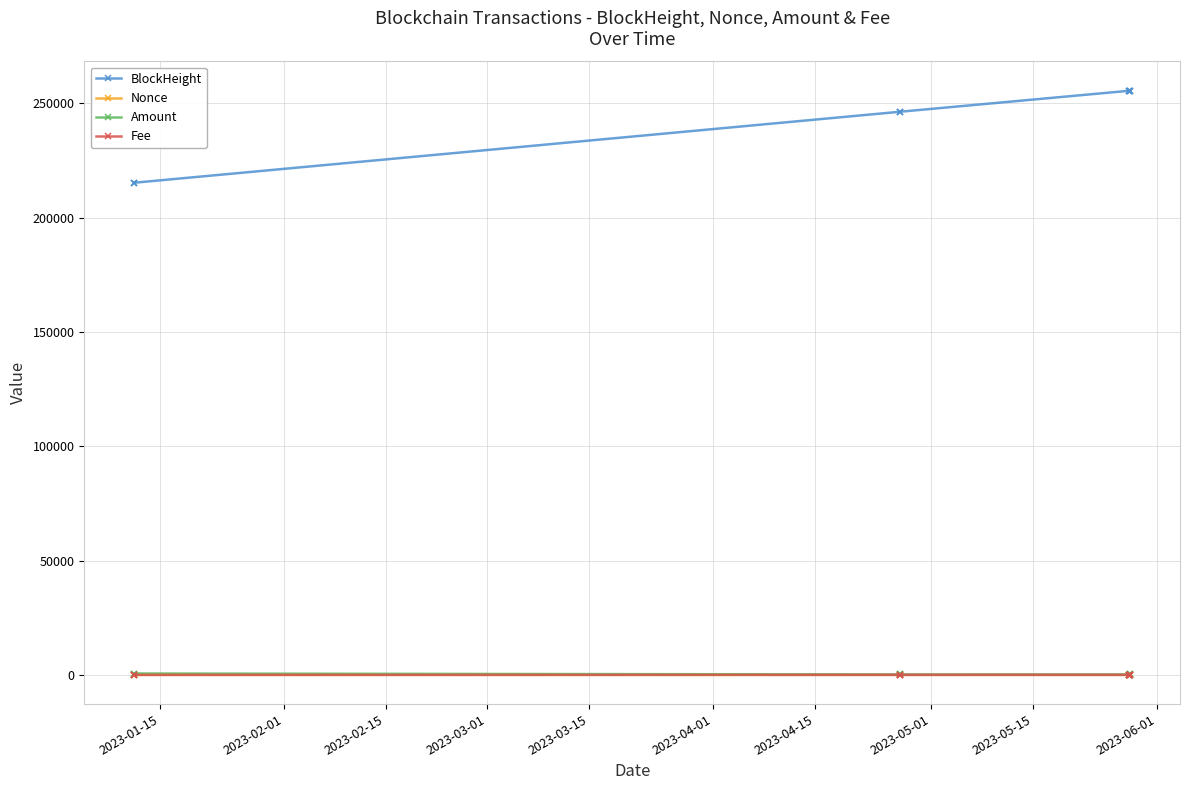

What are all the series names shown in the legend?

BlockHeight, Nonce, Amount, Fee